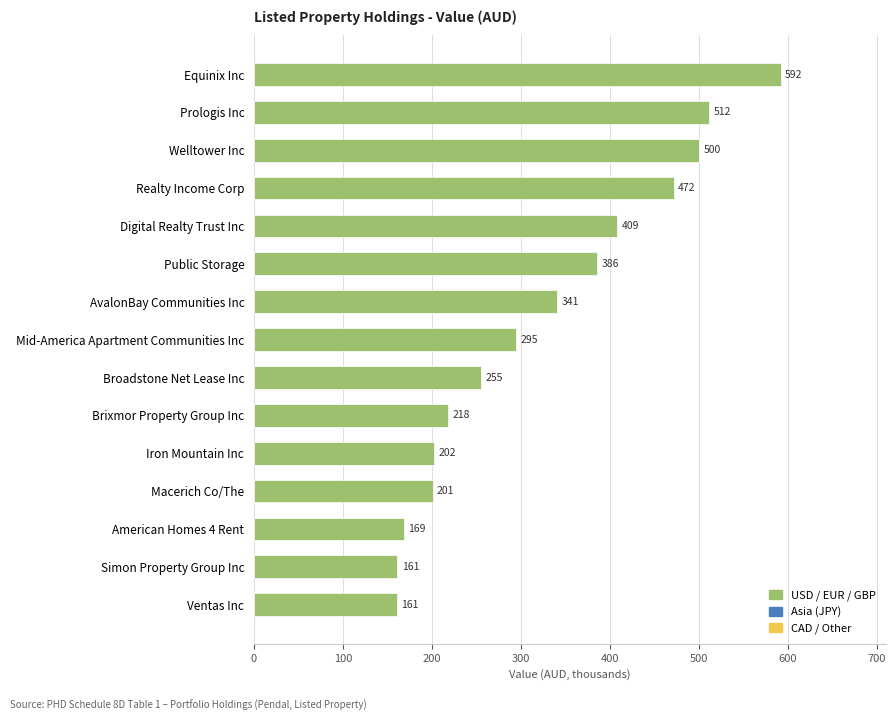

Does the chart contain stacked bars?

No